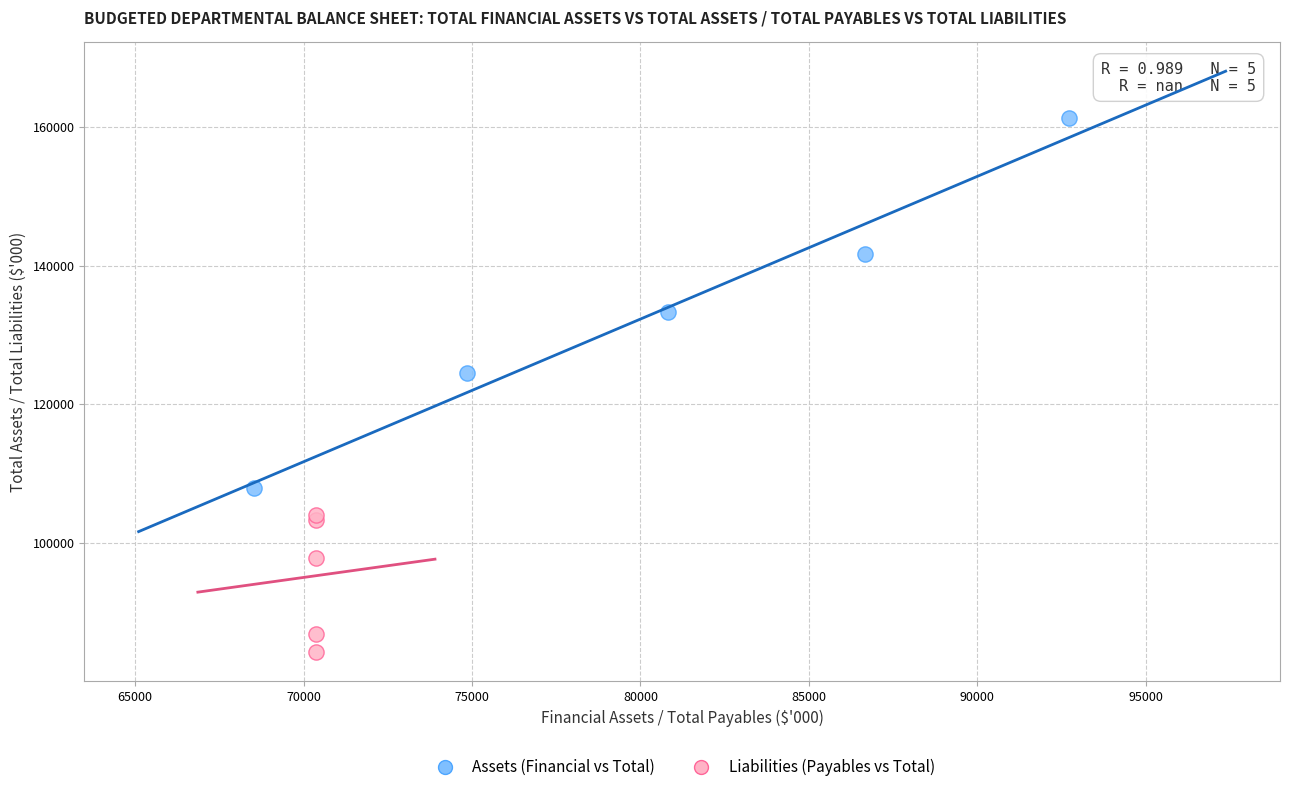

Which series has the widest spread of Y values?

Assets (Financial vs Total)